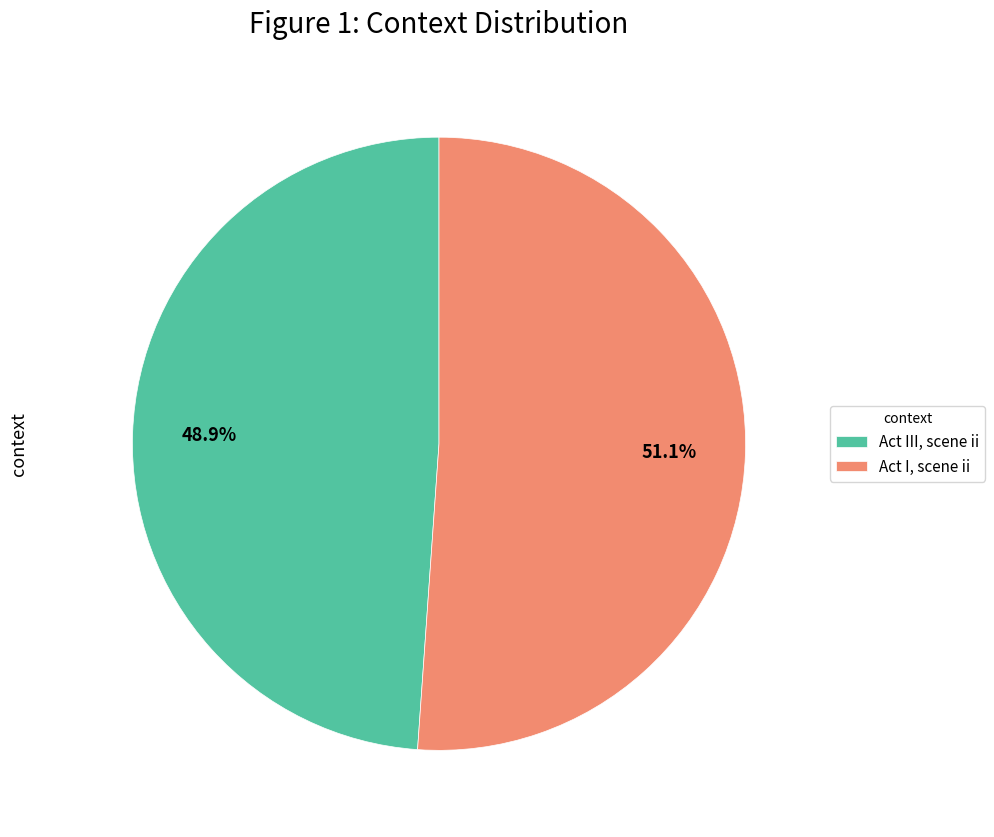

Count the number of slices in the pie.

2